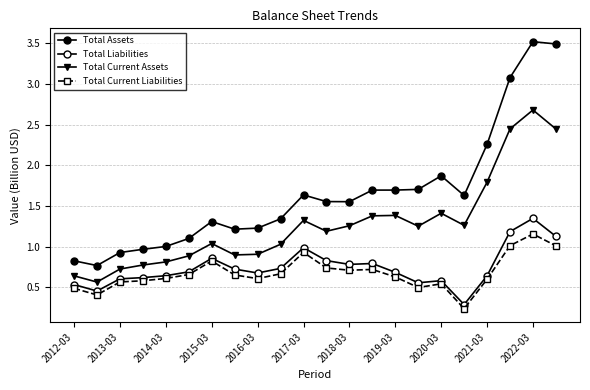

How many data points does each series have?

22